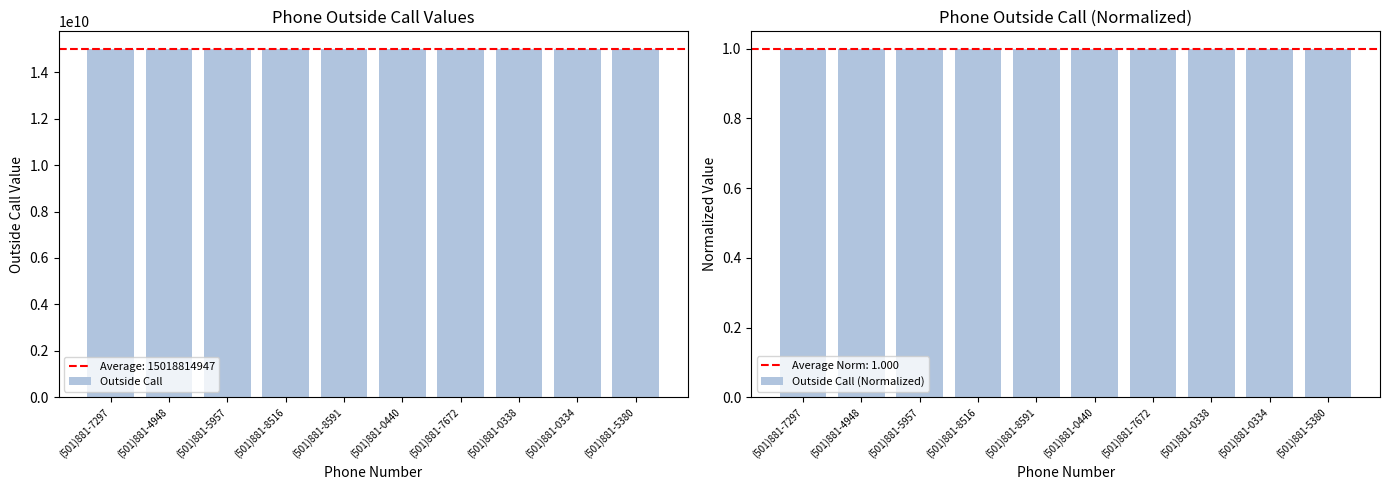

Reading left to right, what are all the values shown in this chart?

Outside Call: (501)881-7297=15018817297.0	(501)881-4948=15018814948.0	(501)881-5957=15018815957.0	(501)881-8516=15018818516.0	(501)881-8591=15018818591.0	(501)881-0440=15018810440.0	(501)881-7672=15018817672.0	(501)881-0338=15018810338.0	(501)881-0334=15018810334.0	(501)881-5380=15018815380.0
Outside Call (Normalized): (501)881-7297=1.0	(501)881-4948=1.0	(501)881-5957=1.0	(501)881-8516=1.0	(501)881-8591=1.0	(501)881-0440=1.0	(501)881-7672=1.0	(501)881-0338=1.0	(501)881-0334=1.0	(501)881-5380=1.0